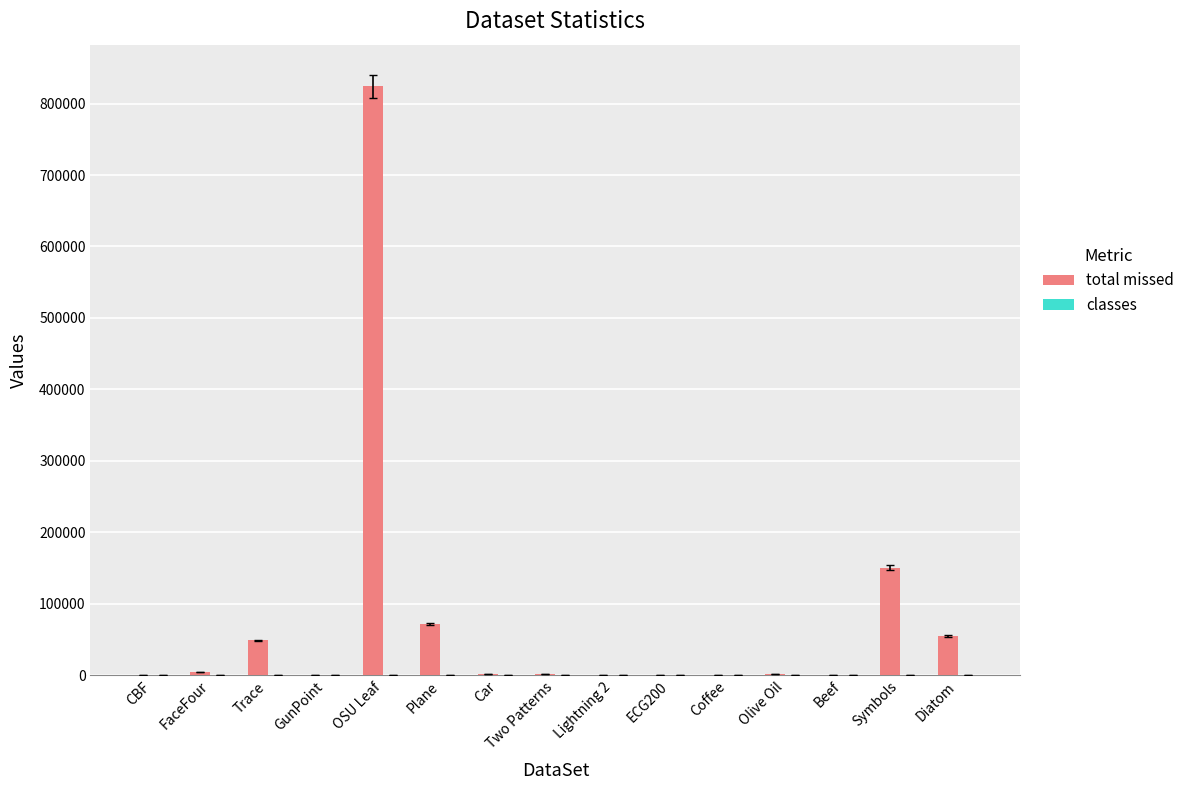

Is it true that total missed equals 48803 at Trace?

True